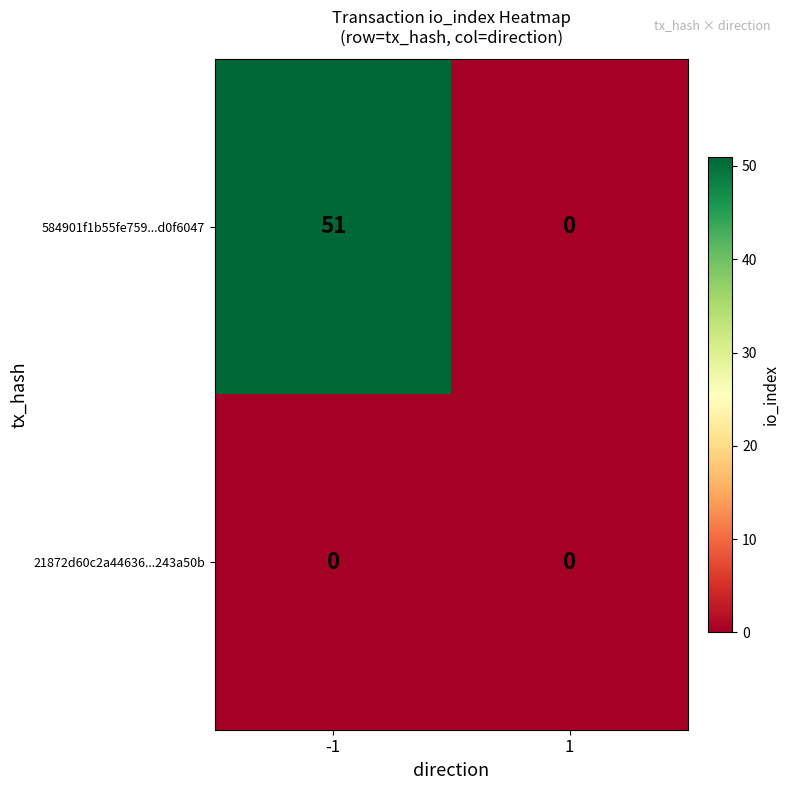

What is the greatest value displayed?

51